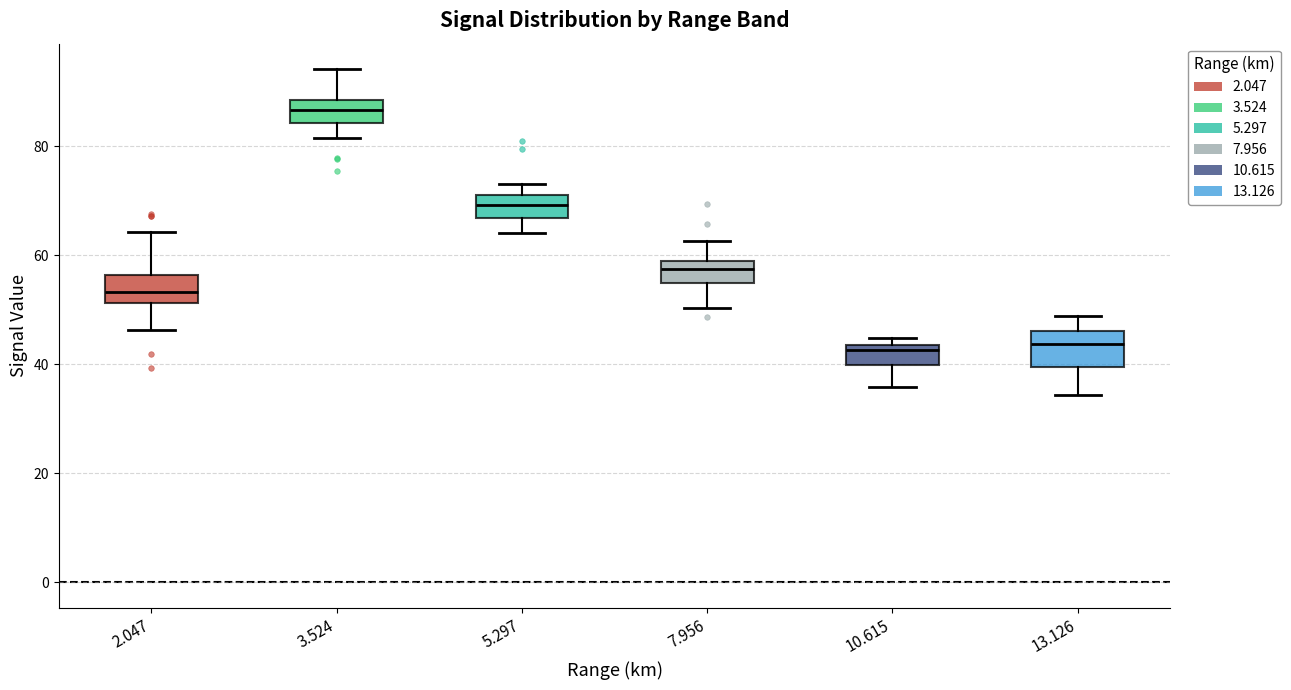

Reading left to right, transcribe this box plot: for each box, give where its median line is, the range the box spans, and where its two whiskers end, as read against the y-axis. The values are not printed on the chart, so give them approximately, as read against the axis.

2.047: median 54, box 52 to 56, whiskers 46 to 64
3.524: median 86, box 84 to 88, whiskers 82 to 94
5.297: median 70 (inside the box), box 66 to 70, whiskers 64 to 74
7.956: median 58 (inside the box), box 54 to 58, whiskers 50 to 62
10.615: median 42, box 40 to 44, whiskers 36 to 44 (just above the box's upper edge)
13.126: median 44, box 40 to 46, whiskers 34 to 48